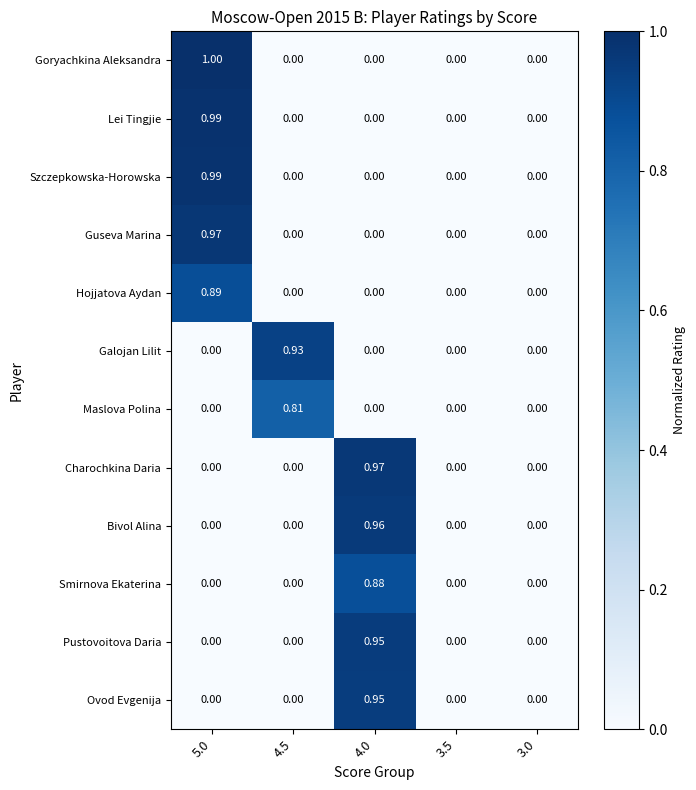

Which series has the largest total across all categories?

Goryachkina Aleksandra